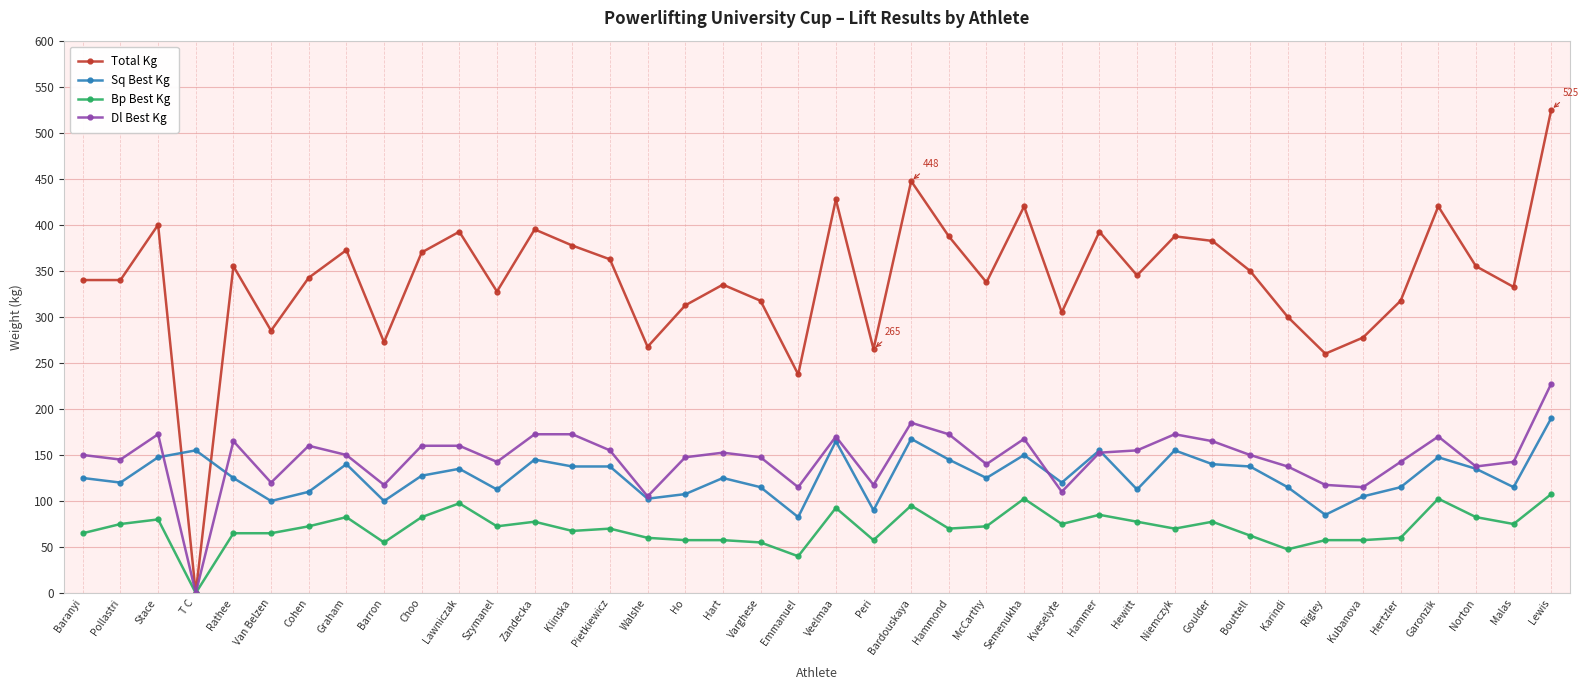

Is the value of Bp Best Kg at Hertzler greater than the value of Total Kg at Bardouskaya?

No